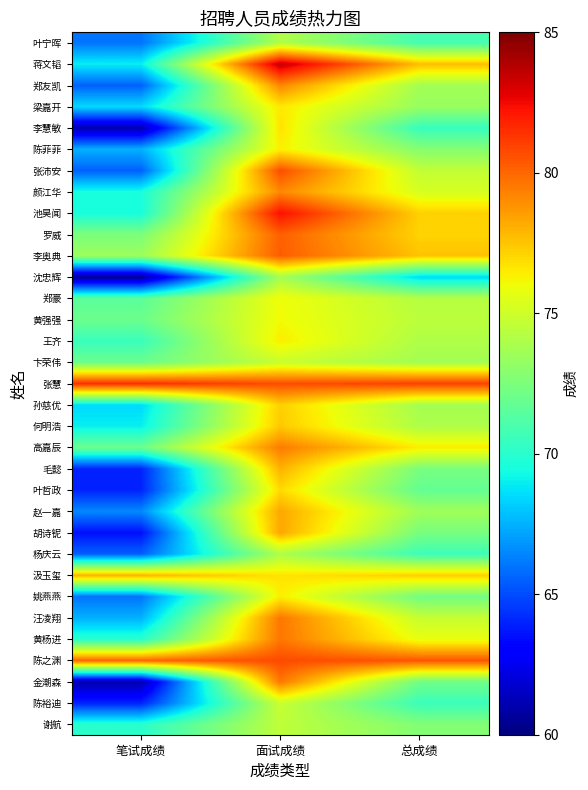

At 笔试成绩, list the series in order from largest to smallest.

张慧, 陈之渊, 汲玉玺, 李奥典, 罗威, 高嘉辰, 卞荣伟, 黄强强, 郑豪, 王齐, 谢航, 黄杨进, 池昊闻, 颜江华, 何明浩, 蒋文韬, 孙慈优, 梁嘉开, 汪凌翔, 陈菲菲, 赵一嘉, 姚燕燕, 叶宁晖, 杨庆云, 张沛安, 郑友凯, 陈裕迪, 叶哲政, 毛懿, 胡诗铌, 金潮森, 李慧敏, 沈忠辉